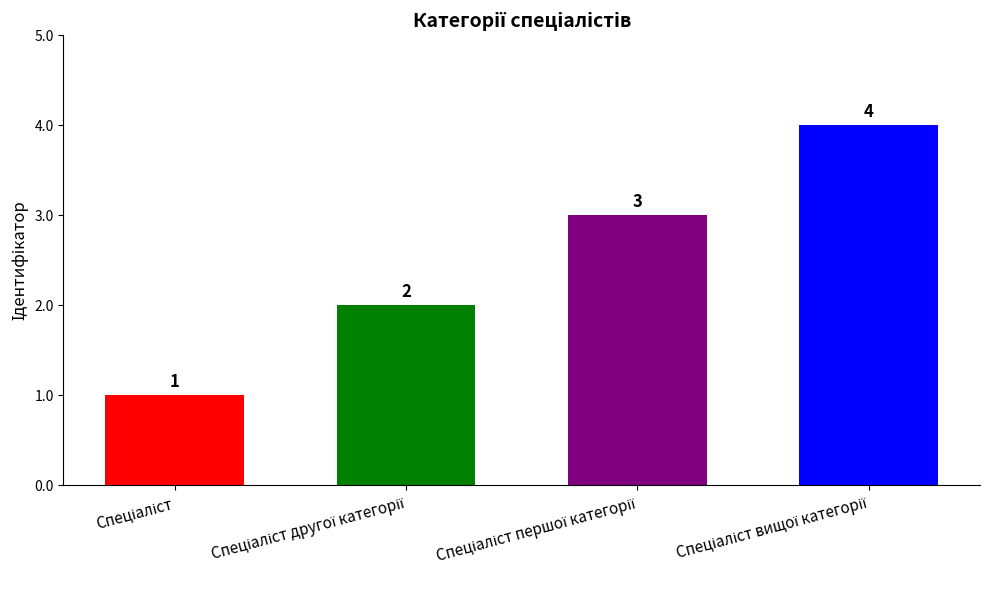

What is the value of the 4th bar from the left?

4